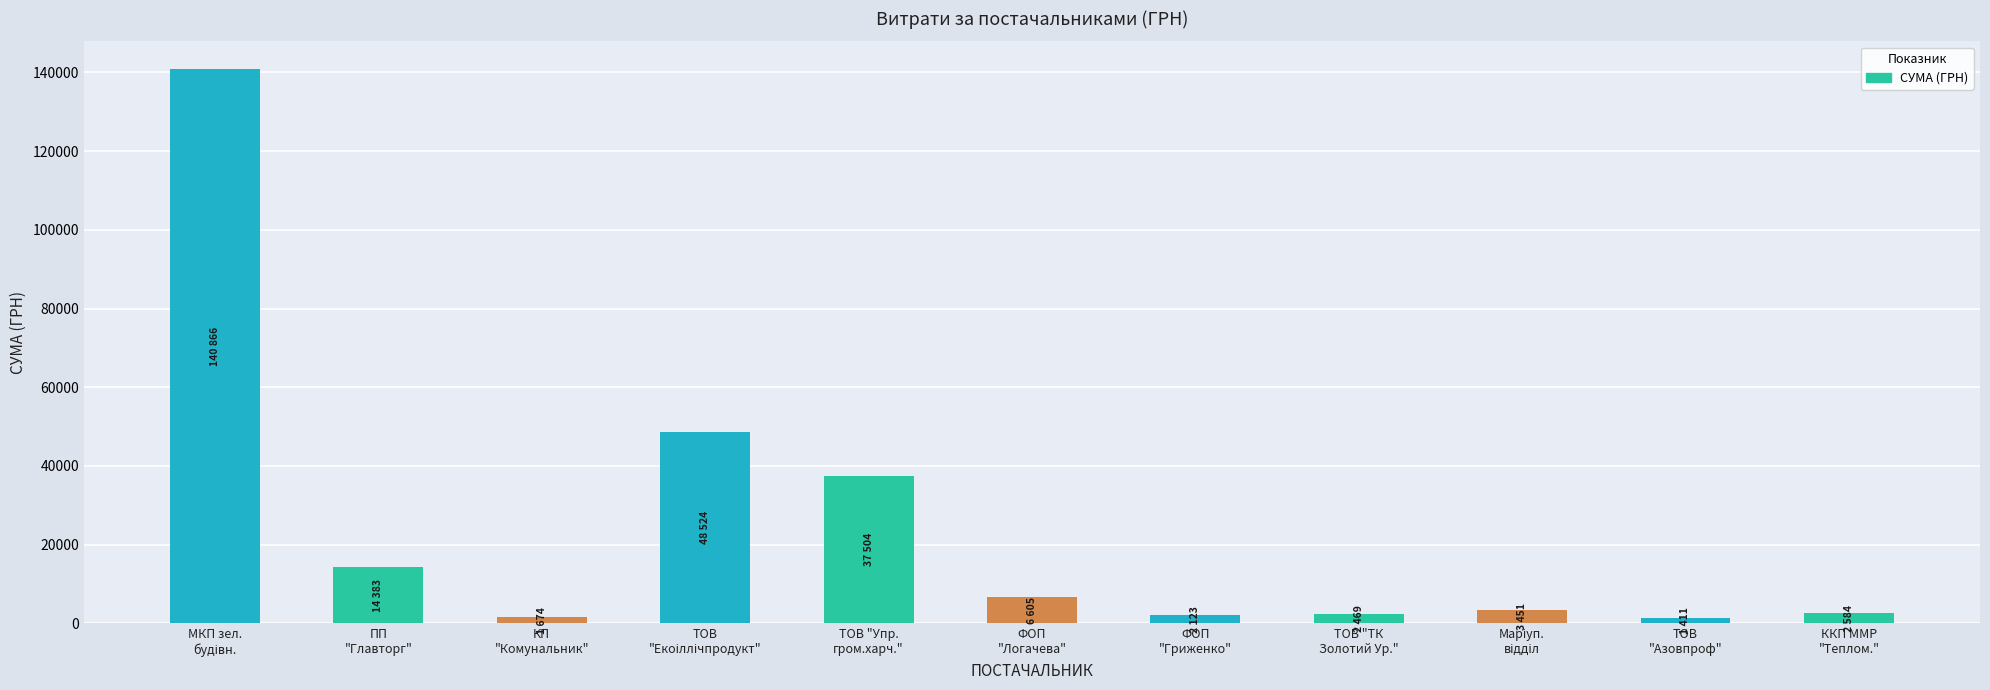

What is the change in value from ТОВ "Упр.
гром.харч." to ТОВ
"Азовпроф"?

-36092.9